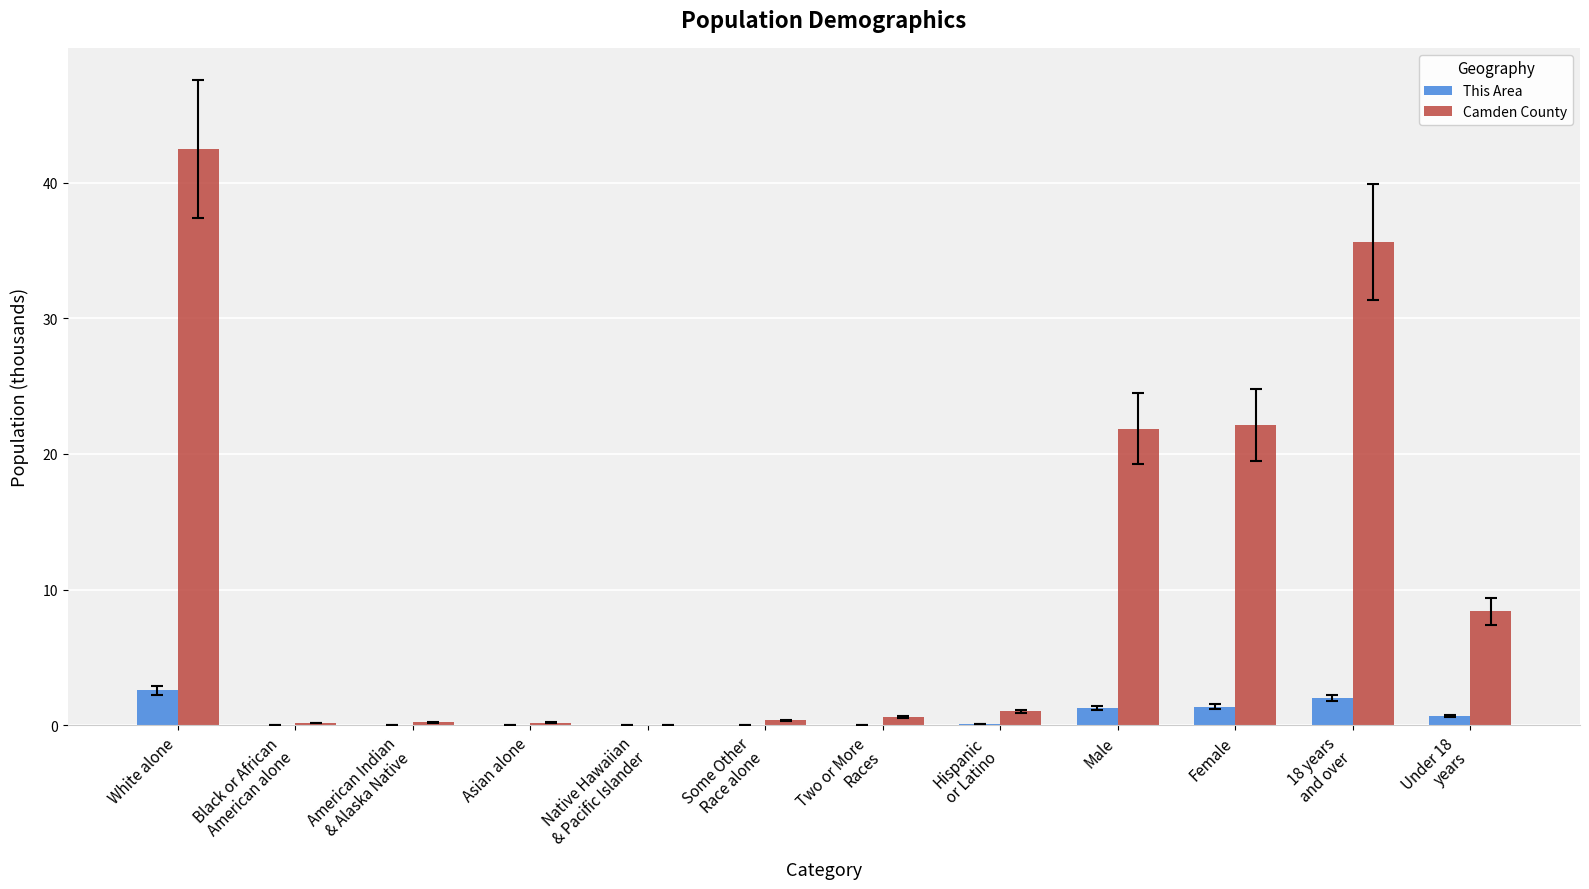

Does the chart contain stacked bars?

No